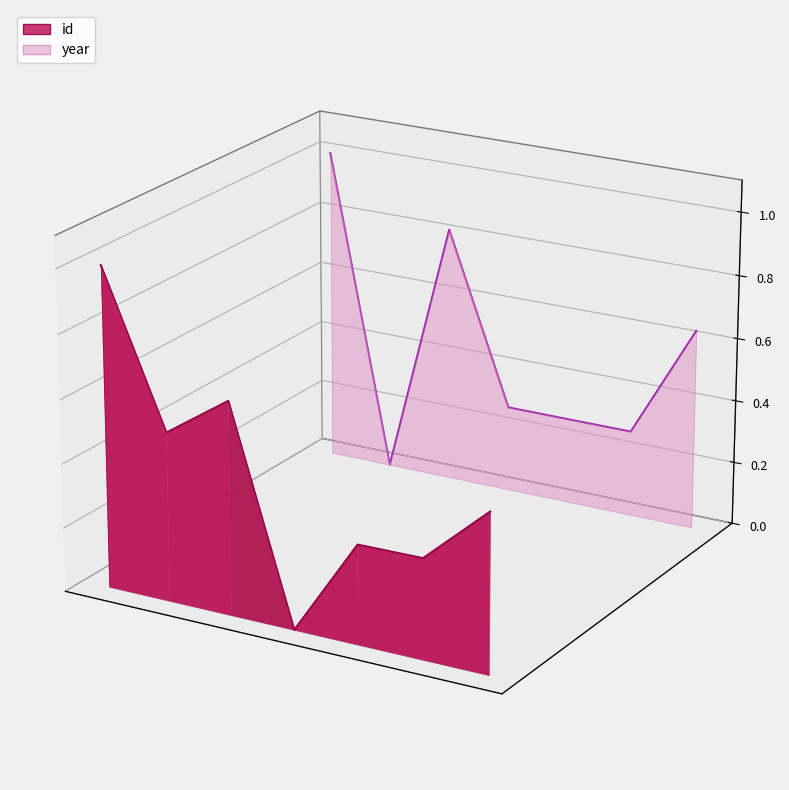

Rank the series by their average value, from lowest to highest.

id, year